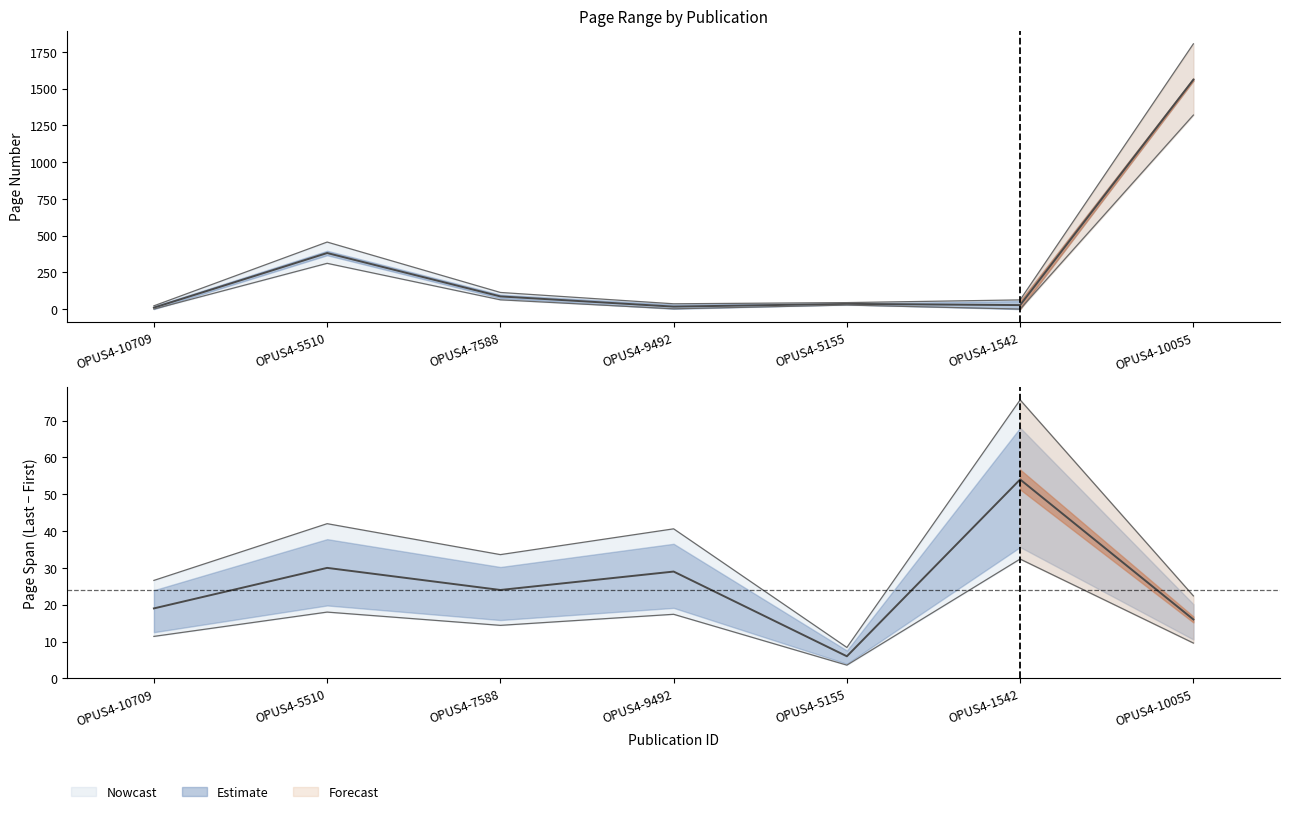

True or false: Letzte Seite has a value of 44.8 at OPUS4-5155.

True